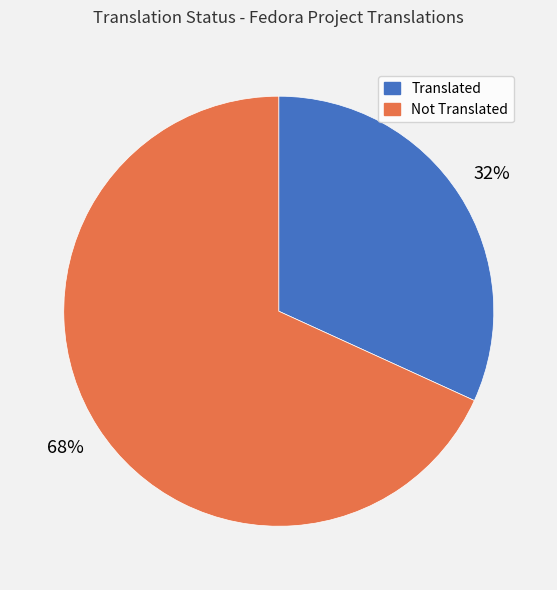

Is there any slice that represents more than half of the pie?

Yes